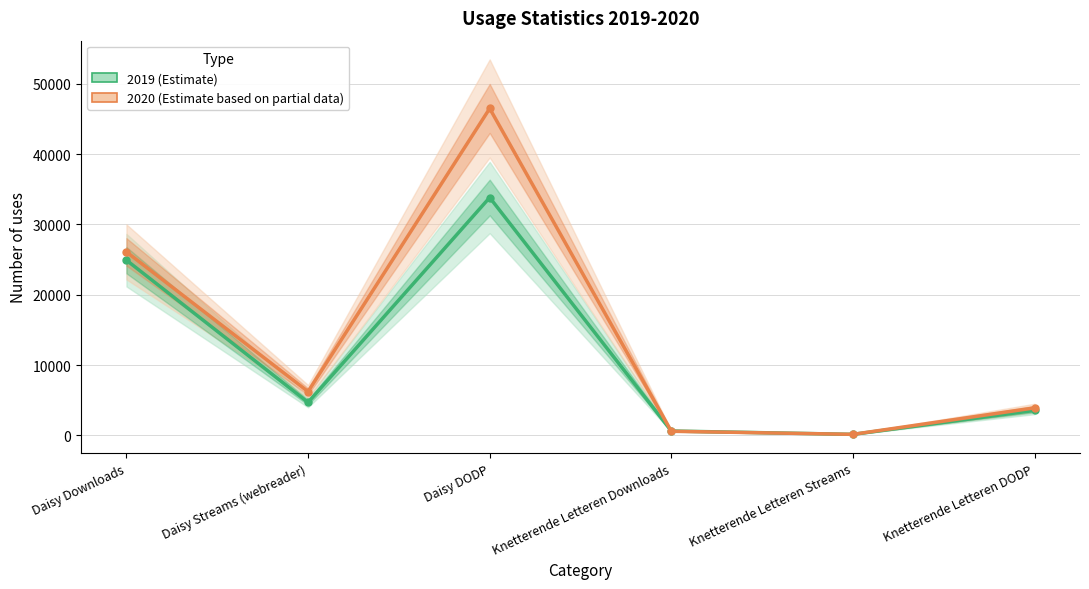

Reading left to right, transcribe all the data shown in this chart.

2019 (Estimate): Daisy Downloads=24918	Daisy Streams (webreader)=4695	Daisy DODP=33830	Knetterende Letteren Downloads=623	Knetterende Letteren Streams=146	Knetterende Letteren DODP=3550
2020 (Estimate based on partial data): Daisy Downloads=26092	Daisy Streams (webreader)=6229	Daisy DODP=46495	Knetterende Letteren Downloads=588	Knetterende Letteren Streams=149	Knetterende Letteren DODP=3911